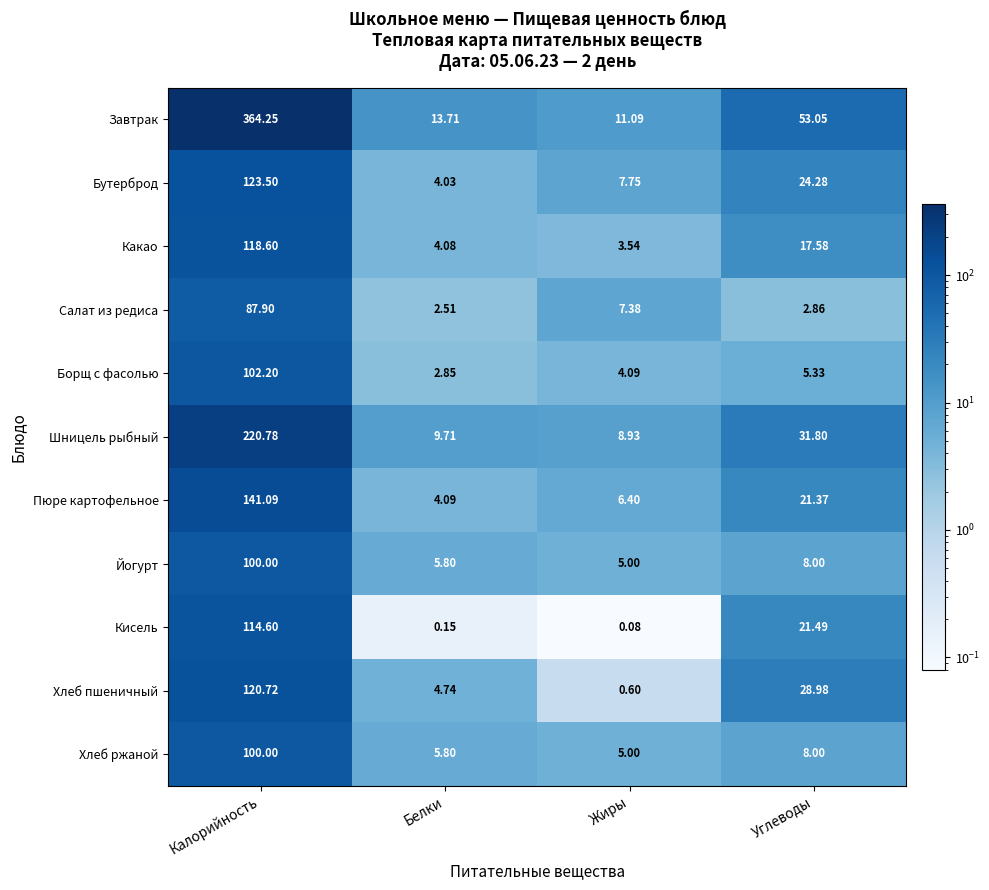

At which label does Завтрак reach its minimum?

Жиры